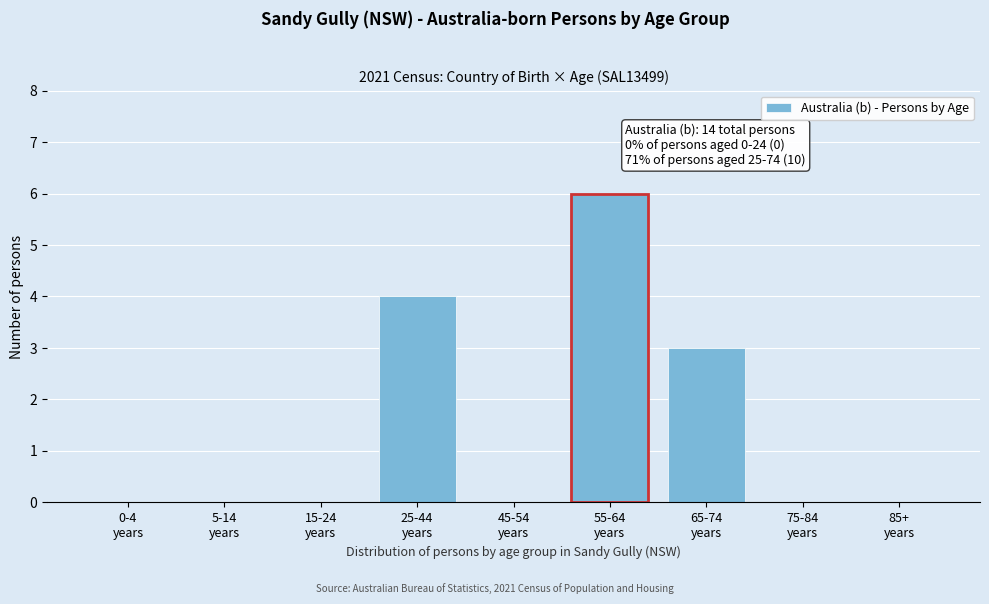

What is the maximum value shown in the chart?

6